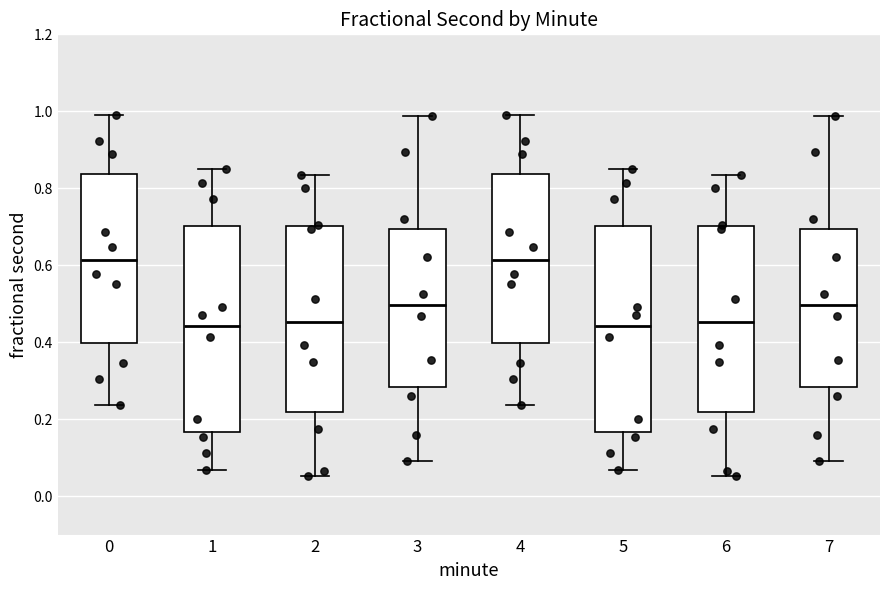

Reading left to right, transcribe this box plot: for each box, give where its median line is, the range the box spans, and where its two whiskers end, as read against the y-axis. The values are not printed on the chart, so give them approximately, as read against the axis.

0: median 0.62, box 0.40 to 0.84, whiskers 0.24 to 1.00
1: median 0.44, box 0.16 to 0.70, whiskers 0.06 to 0.84
2: median 0.46, box 0.22 to 0.70, whiskers 0.06 to 0.84
3: median 0.50, box 0.28 to 0.70, whiskers 0.10 to 0.98
4: median 0.62, box 0.40 to 0.84, whiskers 0.24 to 1.00
5: median 0.44, box 0.16 to 0.70, whiskers 0.06 to 0.84
6: median 0.46, box 0.22 to 0.70, whiskers 0.06 to 0.84
7: median 0.50, box 0.28 to 0.70, whiskers 0.10 to 0.98